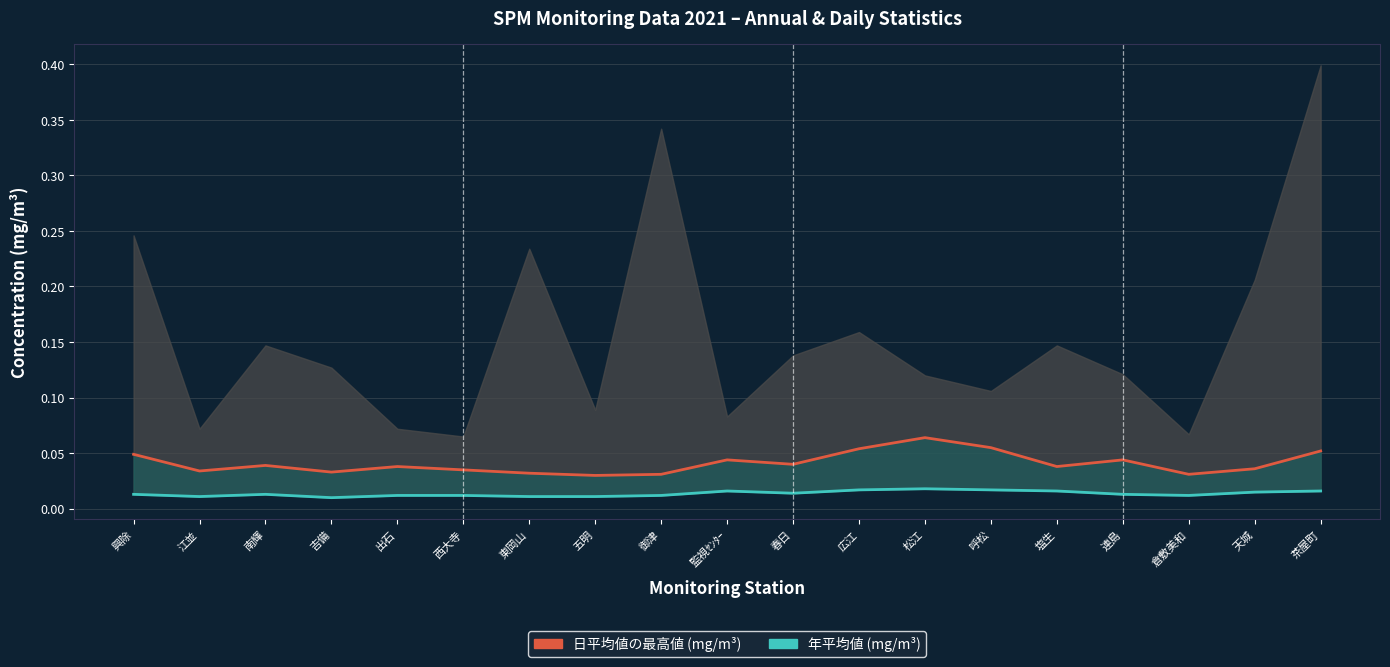

Which label corresponds to the smallest value in the chart?

吉備